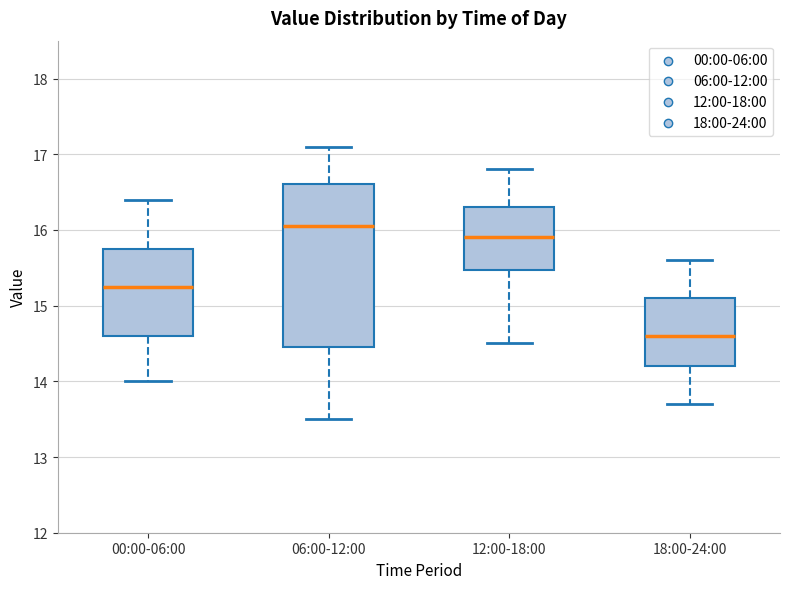

Where does the upper whisker of the box for 18:00-24:00 end on the y-axis? The values are not printed on the chart, so give them approximately, as read against the axis.

15.6